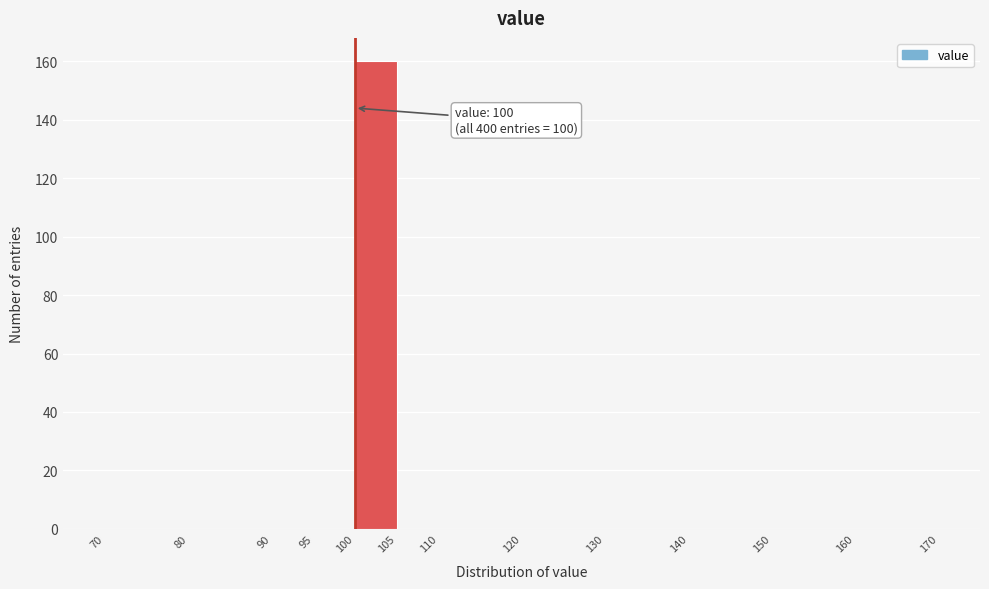

Over which range of the x-axis is the bar tallest?

100 to 105